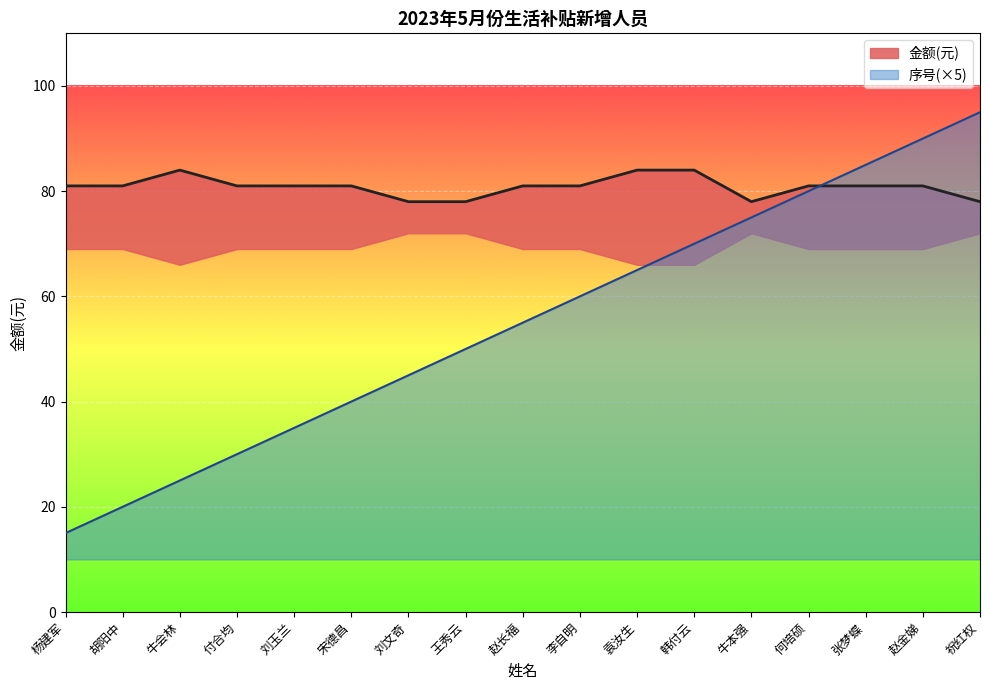

True or false: the data shows 9 at 宋德昌.

False